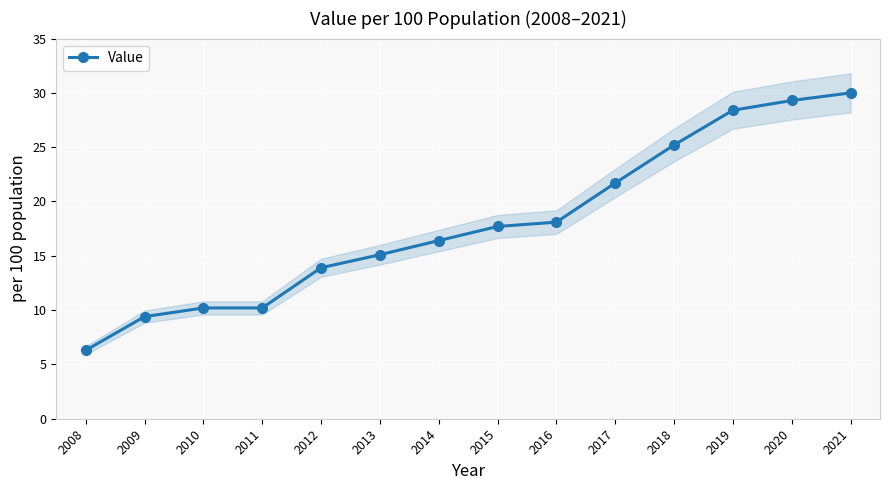

List the labels in order of value, smallest first.

2008, 2009, 2010, 2011, 2012, 2013, 2014, 2015, 2016, 2017, 2018, 2019, 2020, 2021